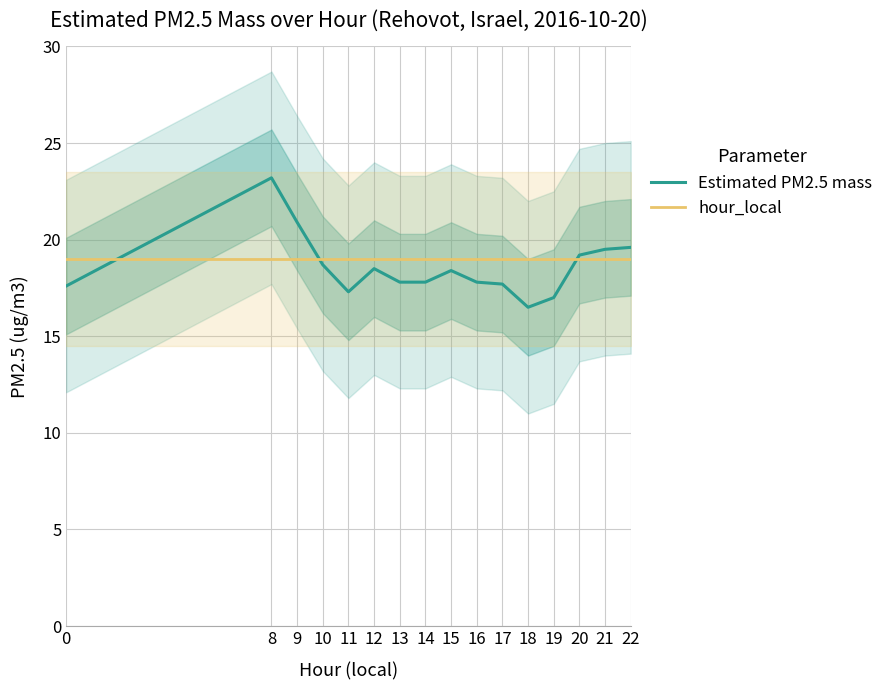

True or false: hour_local and Estimated PM2.5 mass intersect in this chart.

True